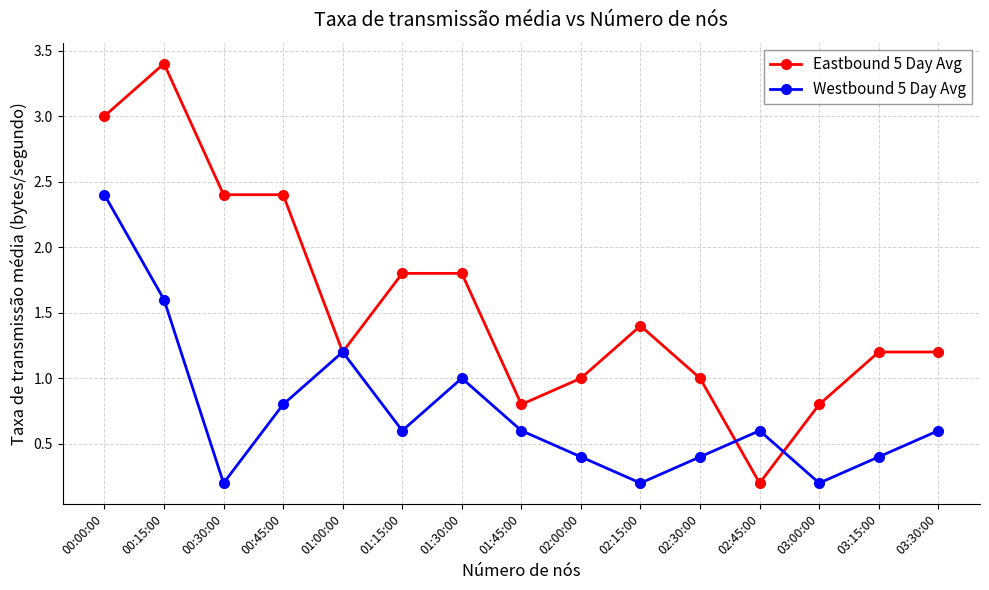

Does the chart have visible grid lines?

Yes